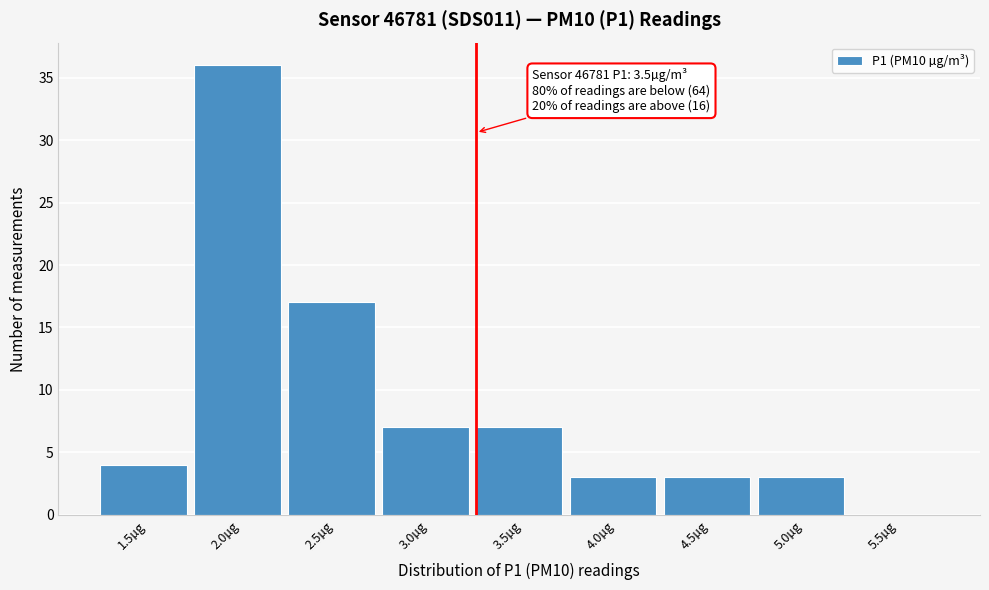

Reading left to right, list all the values displayed in this chart.

1.5µg=4	2.0µg=36	2.5µg=17	3.0µg=7	3.5µg=7	4.0µg=3	4.5µg=3	5.0µg=3	5.5µg=0